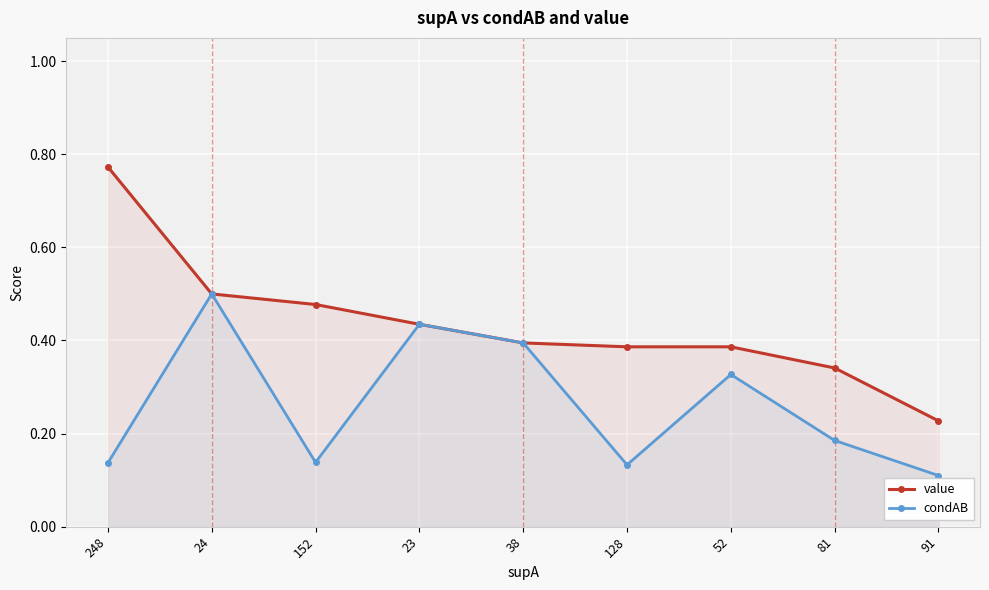

Is the value of condAB at 81 greater than the value of value at 128?

No